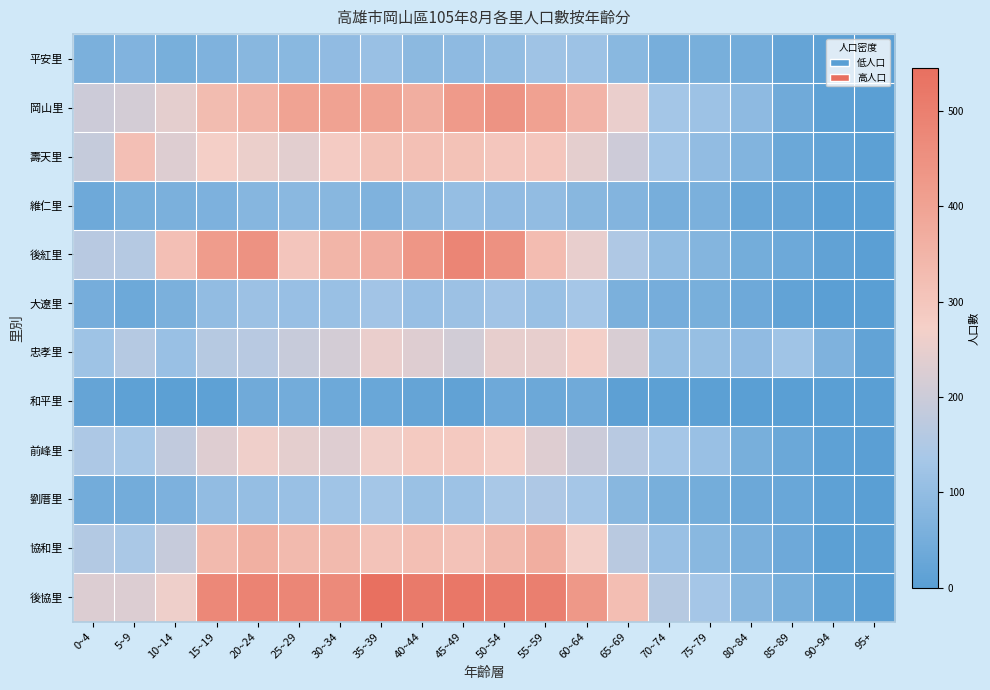

Which label corresponds to the largest value in the chart?

35~39